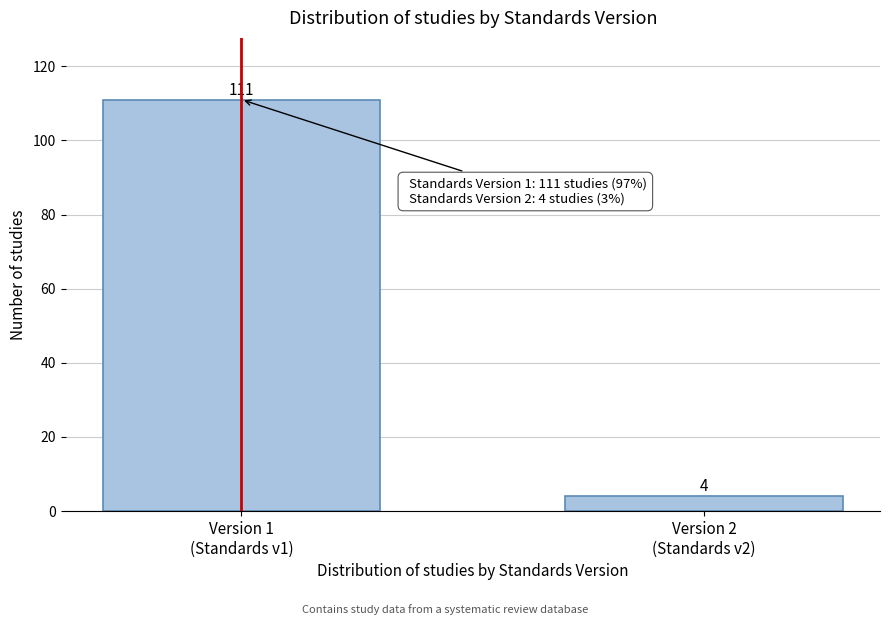

Reading left to right, extract all data points from this chart.

111	4